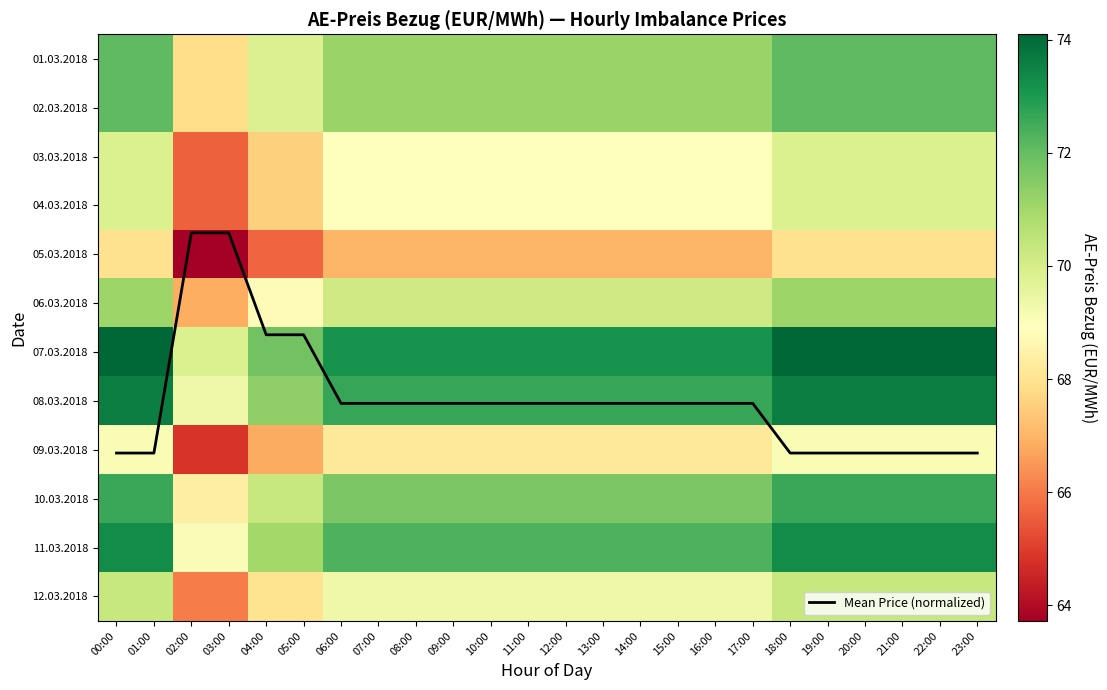

True or false: 05.03.2018 has a value of 40.0 at 12:00.

False